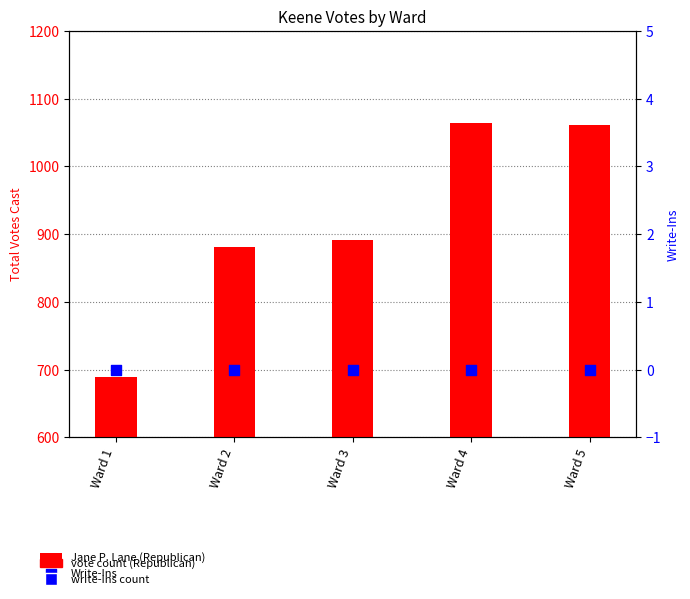

Which series reaches the maximum Y coordinate?

Jane P. Lane (Republican)